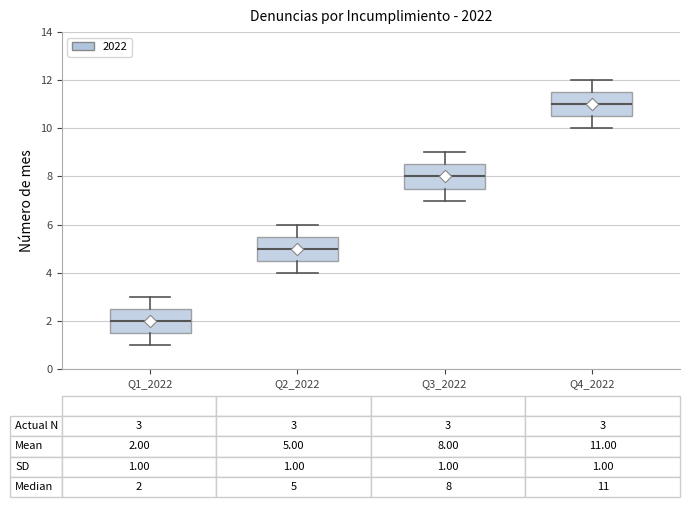

Which box has the highest median line?

Q4_2022